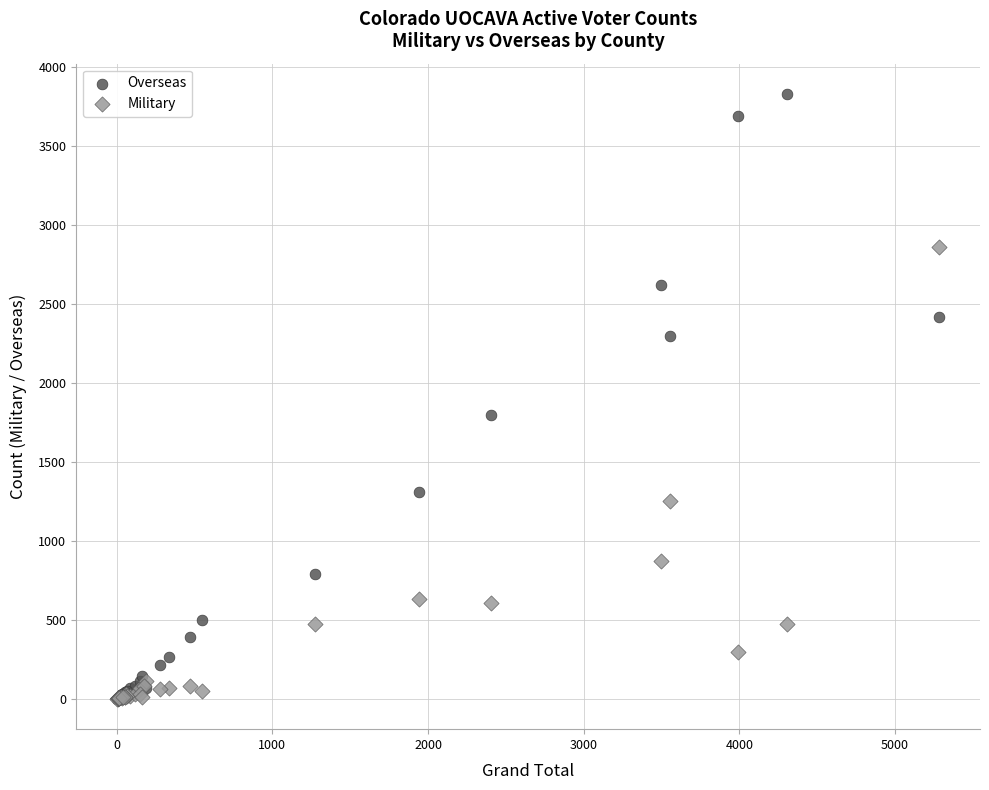

Which series reaches the maximum Y coordinate?

Overseas